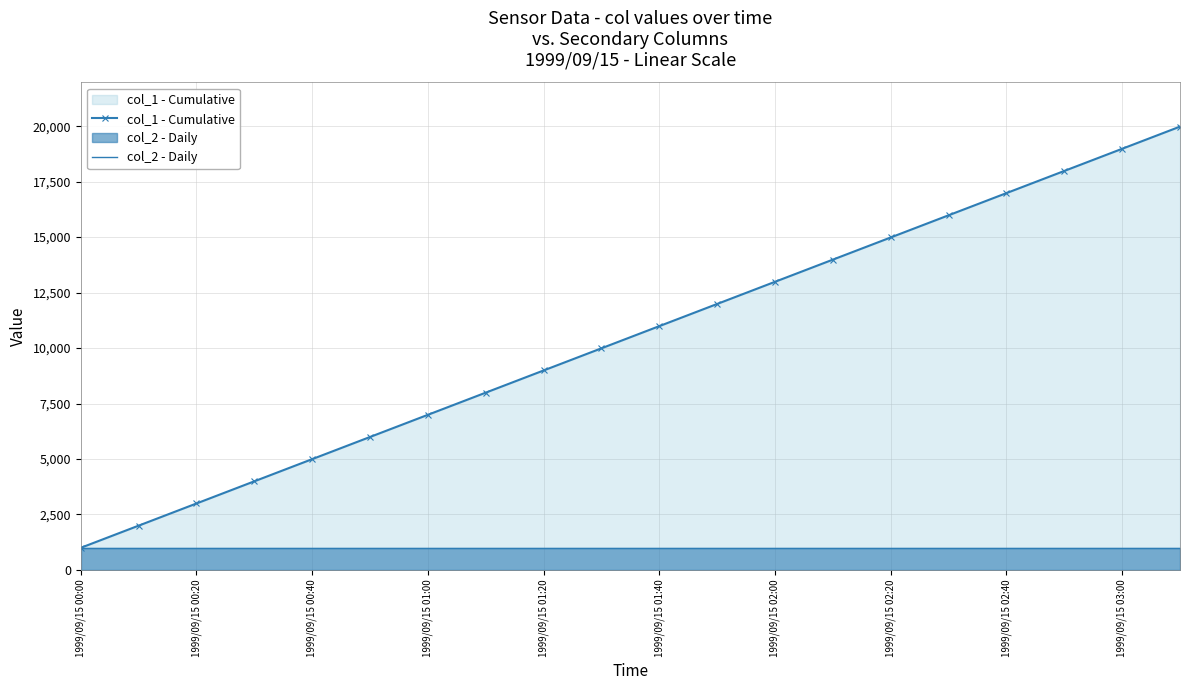

What is the sum of all col_1 - Cumulative values?

209790